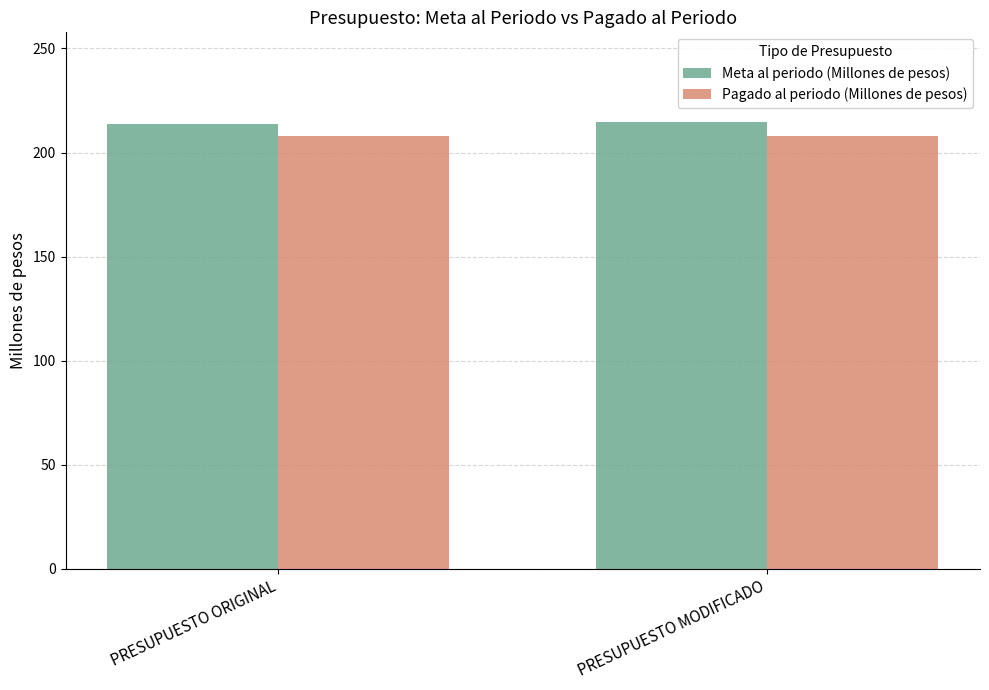

How many data points does each series have?

2